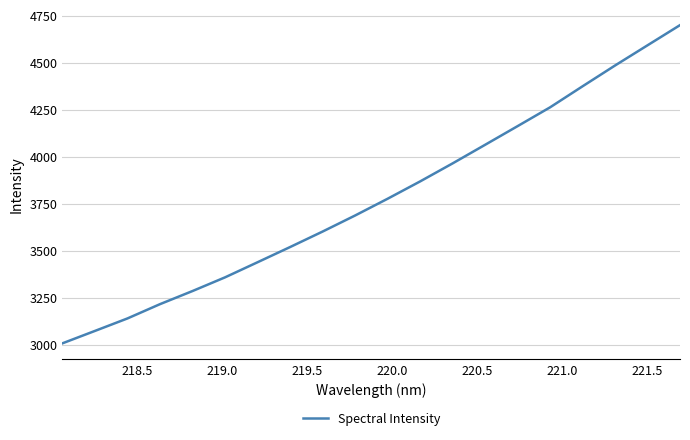

What is the difference between the maximum and minimum values?

1692.3